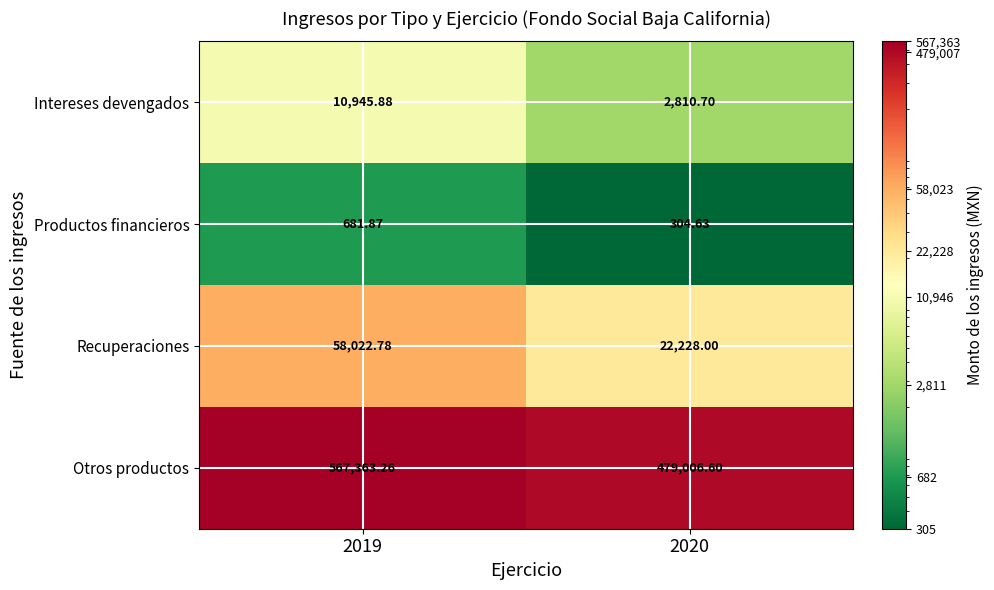

Which series changed the most between 2019 and 2020?

Otros productos